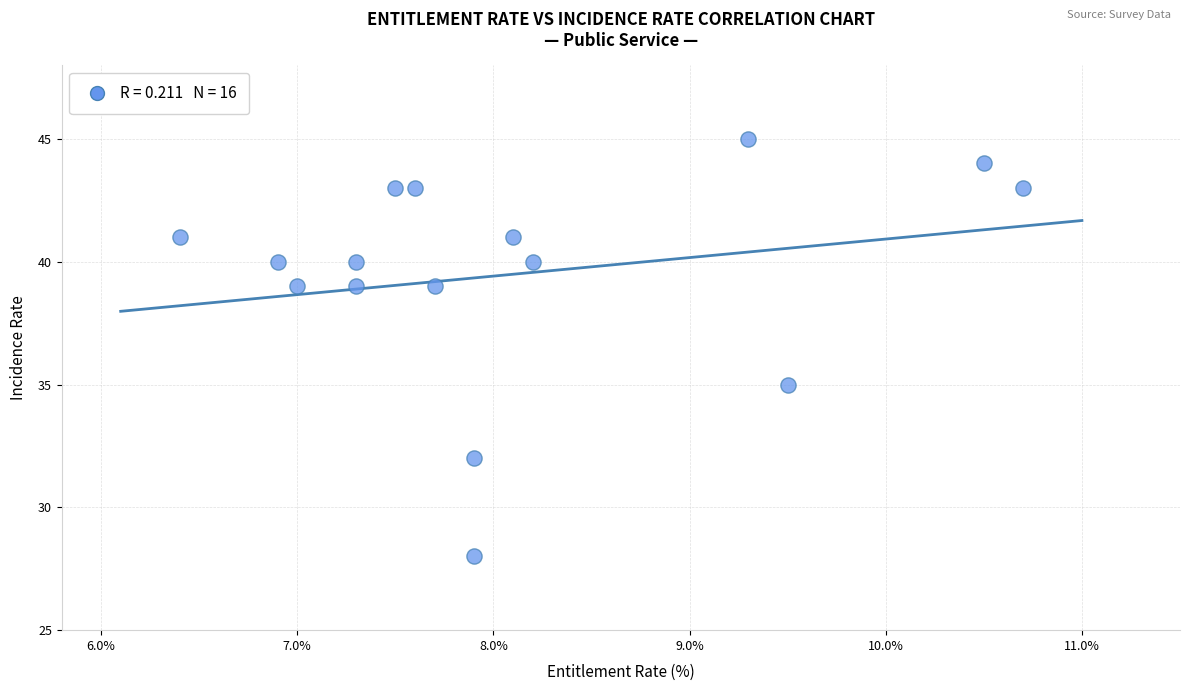

What is the range of Y values (max minus min)?

17